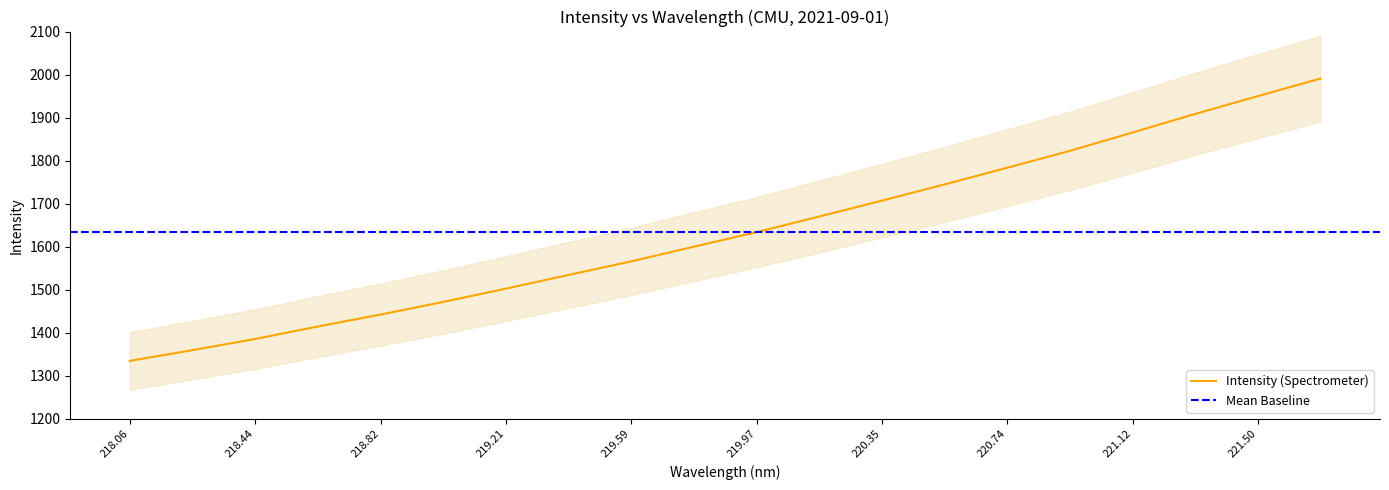

Which label corresponds to the smallest value in the chart?

218.06